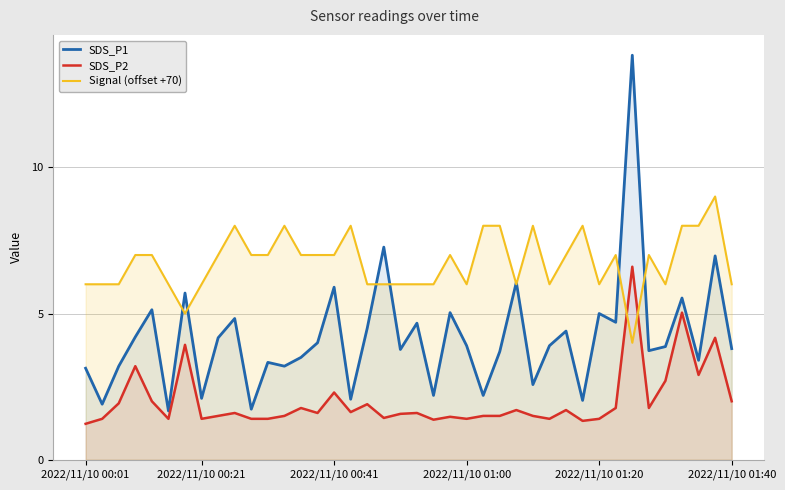

At which category does the chart reach its minimum across all series?

2022/11/10 00:01